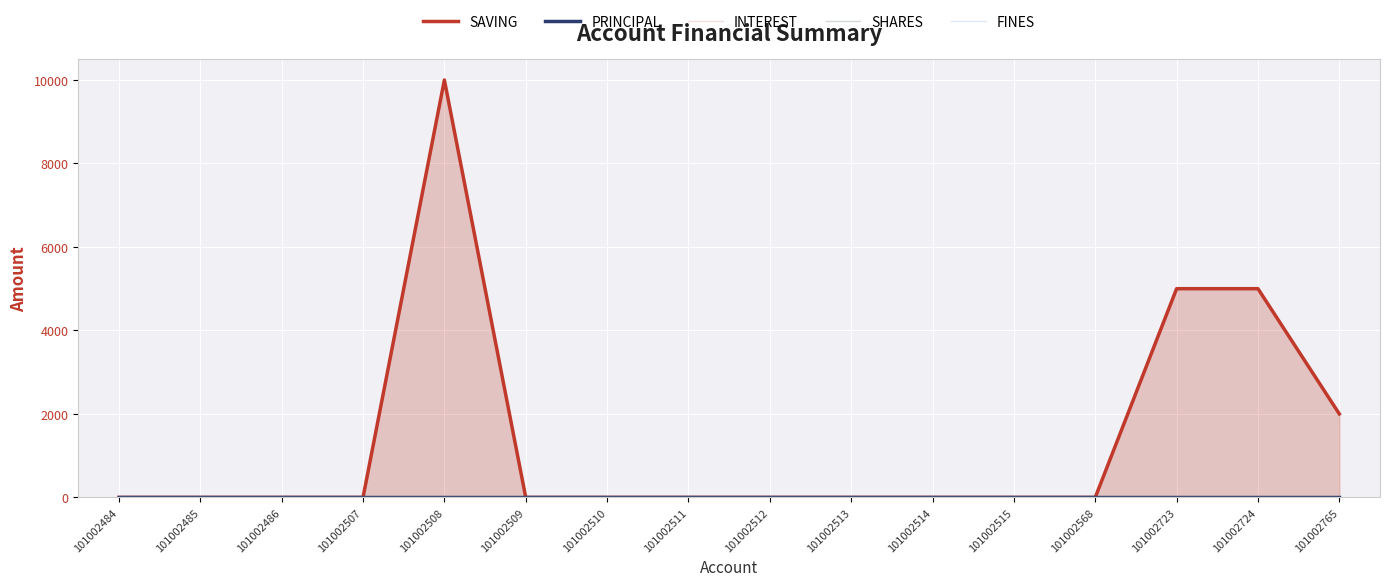

At how many categories does at least one series exceed 5962?

1